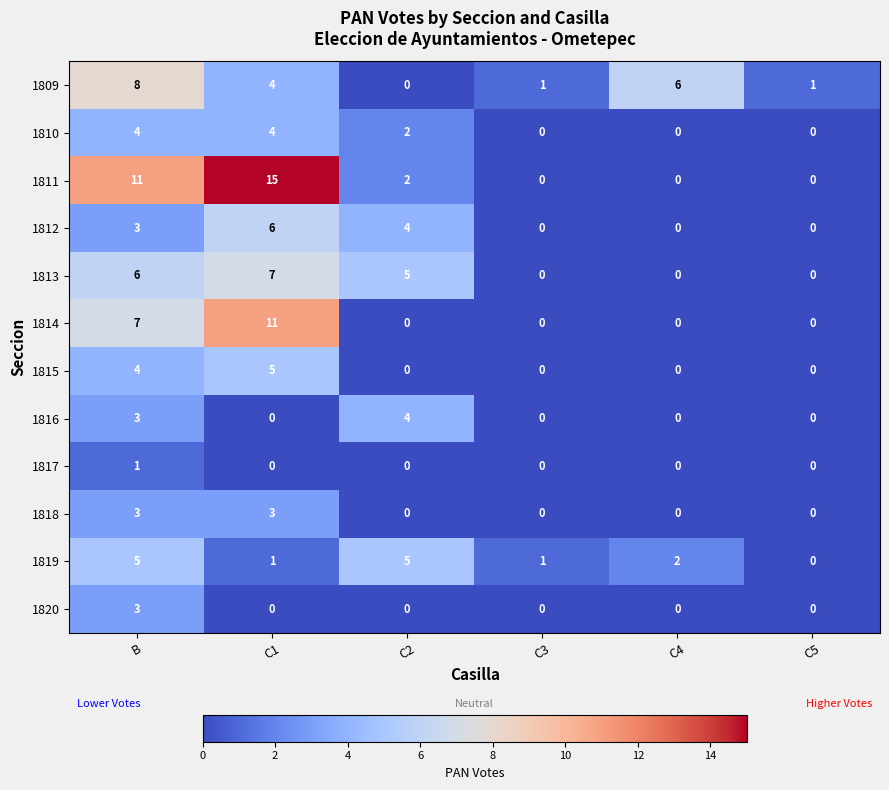

Which series has the largest range (max minus min)?

1811